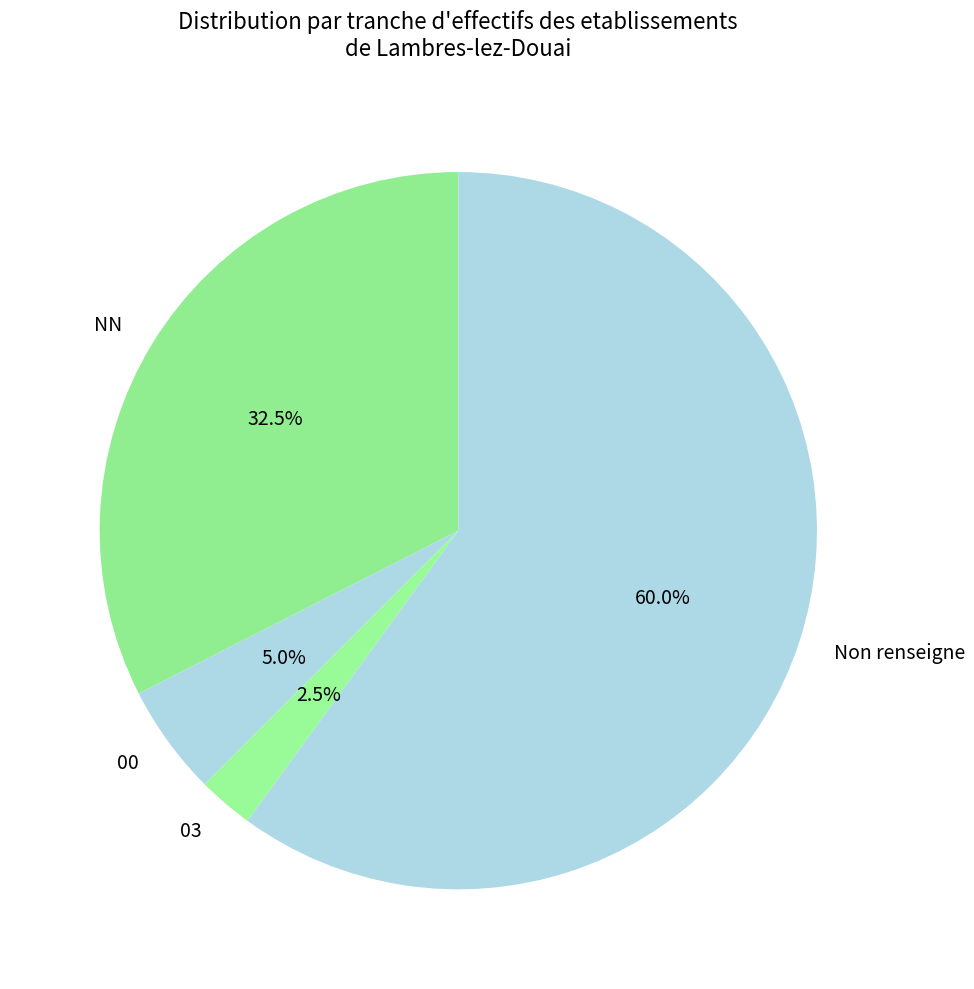

What portion of the pie excludes 03?

97.5%